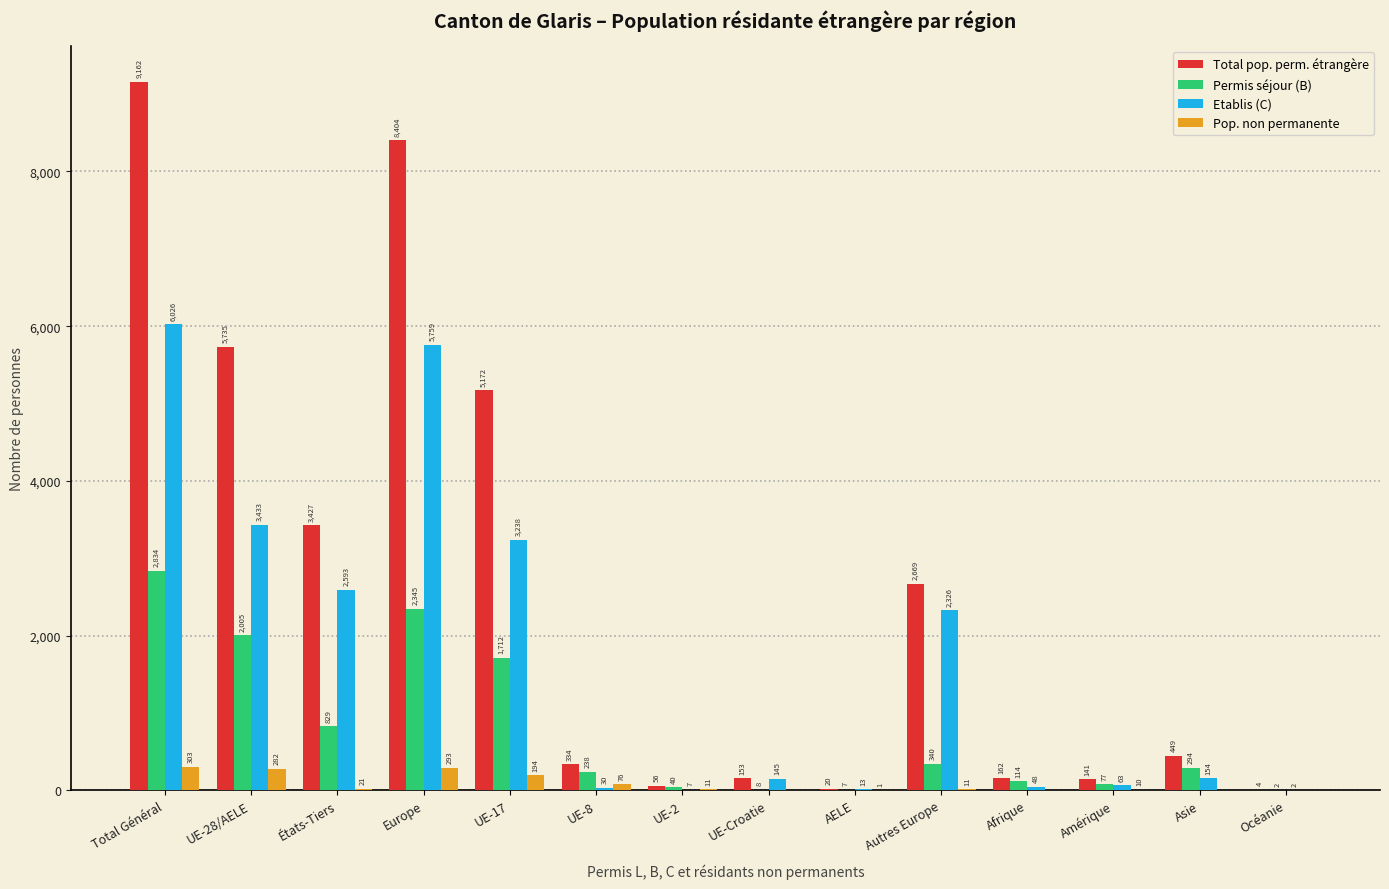

How many series are shown in this chart?

4